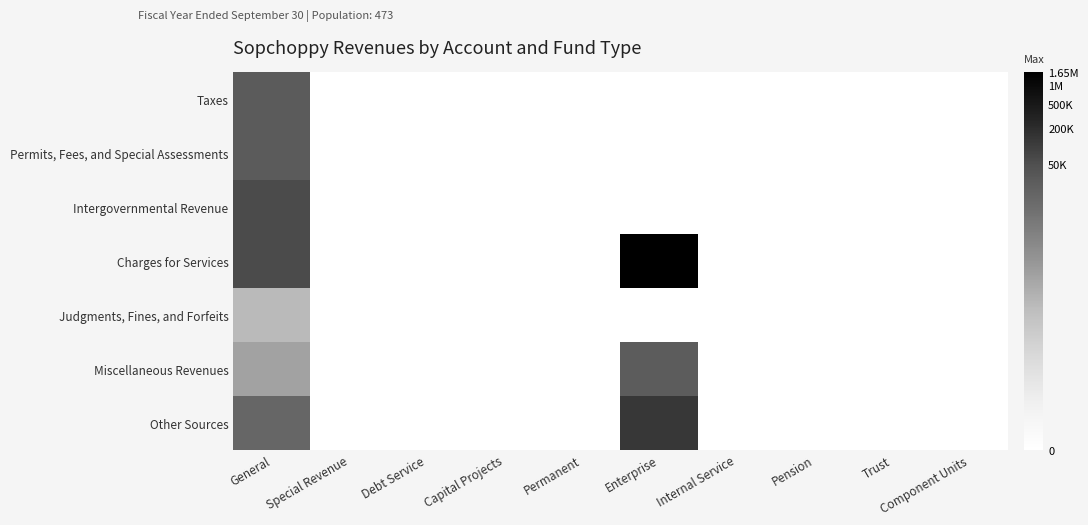

Reading left to right, list all the values displayed in this chart.

Taxes: General=10.2	Special Revenue=0.0	Debt Service=0.0	Capital Projects=0.0	Permanent=0.0	Enterprise=0.0	Internal Service=0.0	Pension=0.0	Trust=0.0	Component Units=0.0
Permits, Fees, and Special Assessments: General=10.2	Special Revenue=0.0	Debt Service=0.0	Capital Projects=0.0	Permanent=0.0	Enterprise=0.0	Internal Service=0.0	Pension=0.0	Trust=0.0	Component Units=0.0
Intergovernmental Revenue: General=11.0	Special Revenue=0.0	Debt Service=0.0	Capital Projects=0.0	Permanent=0.0	Enterprise=0.0	Internal Service=0.0	Pension=0.0	Trust=0.0	Component Units=0.0
Charges for Services: General=11.0	Special Revenue=0.0	Debt Service=0.0	Capital Projects=0.0	Permanent=0.0	Enterprise=14.3	Internal Service=0.0	Pension=0.0	Trust=0.0	Component Units=0.0
Judgments, Fines, and Forfeits: General=5.5	Special Revenue=0.0	Debt Service=0.0	Capital Projects=0.0	Permanent=0.0	Enterprise=0.0	Internal Service=0.0	Pension=0.0	Trust=0.0	Component Units=0.0
Miscellaneous Revenues: General=6.6	Special Revenue=0.0	Debt Service=0.0	Capital Projects=0.0	Permanent=0.0	Enterprise=10.2	Internal Service=0.0	Pension=0.0	Trust=0.0	Component Units=0.0
Other Sources: General=9.6	Special Revenue=0.0	Debt Service=0.0	Capital Projects=0.0	Permanent=0.0	Enterprise=11.8	Internal Service=0.0	Pension=0.0	Trust=0.0	Component Units=0.0